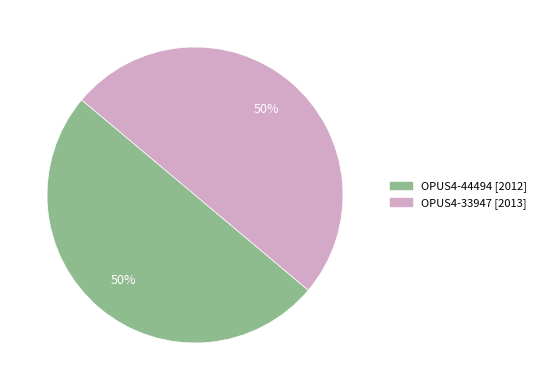

To the nearest percent, what percentage of the pie is OPUS4-33947?

50%